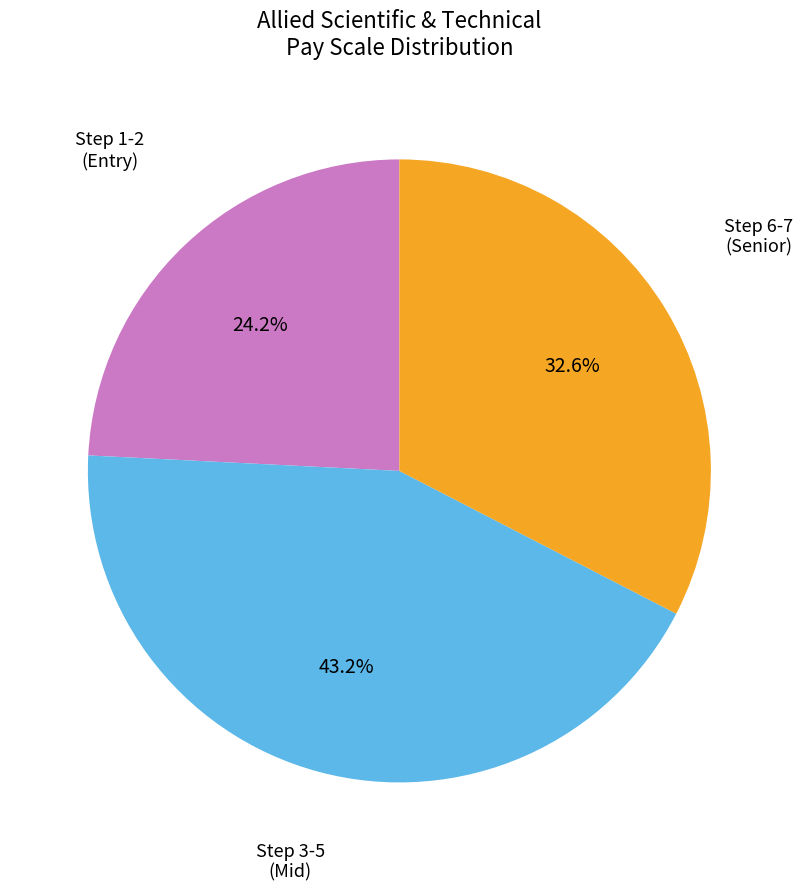

Which slice is the smallest?

Step 1-2 (Entry)